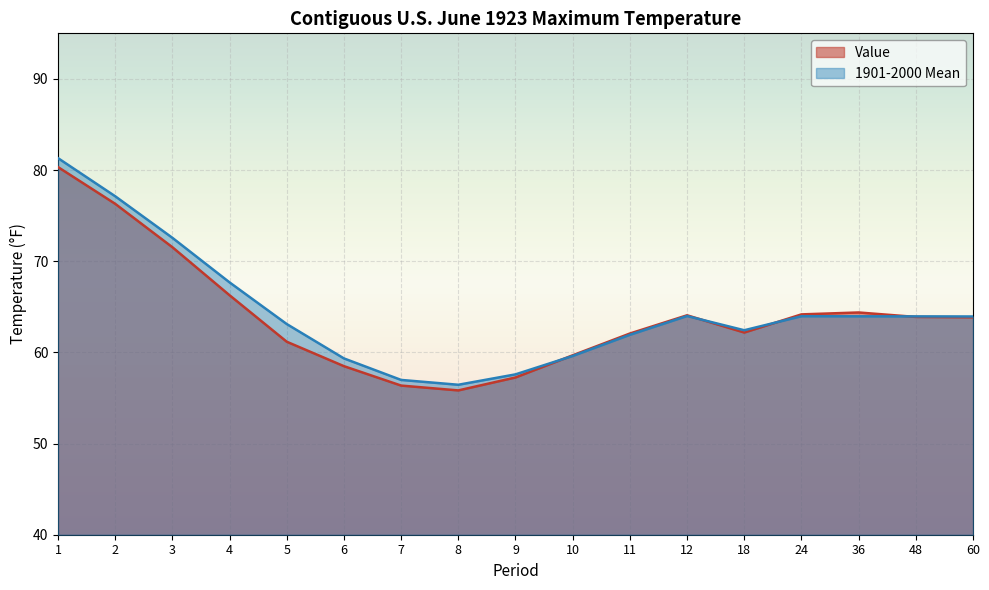

Which series has the largest range (max minus min)?

1901-2000 Mean